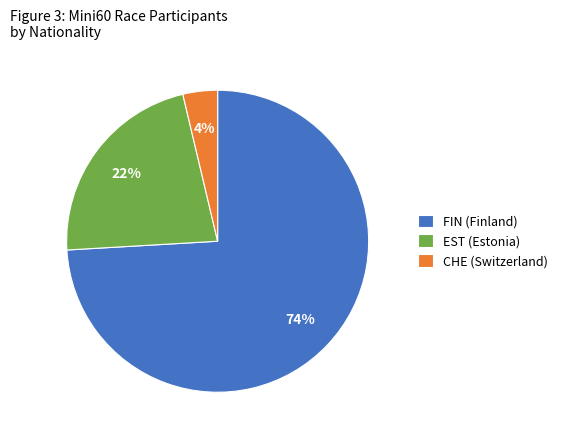

Combined, do EST and CHE account for over 50%?

No